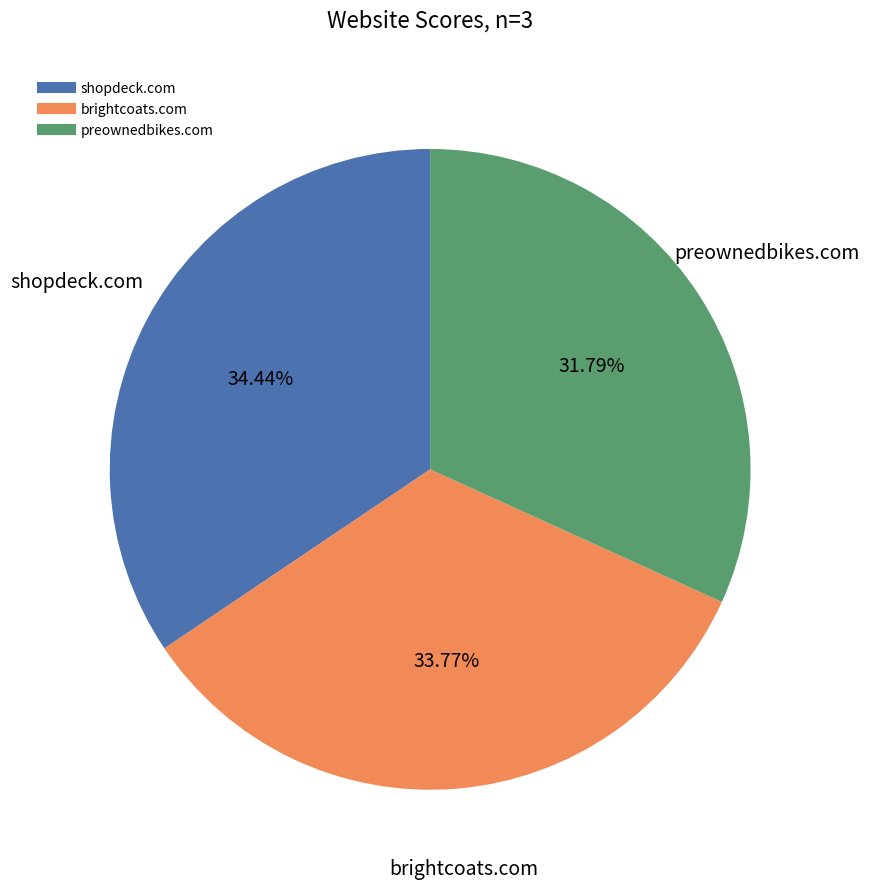

What is the smallest slice in the pie chart?

preownedbikes.com